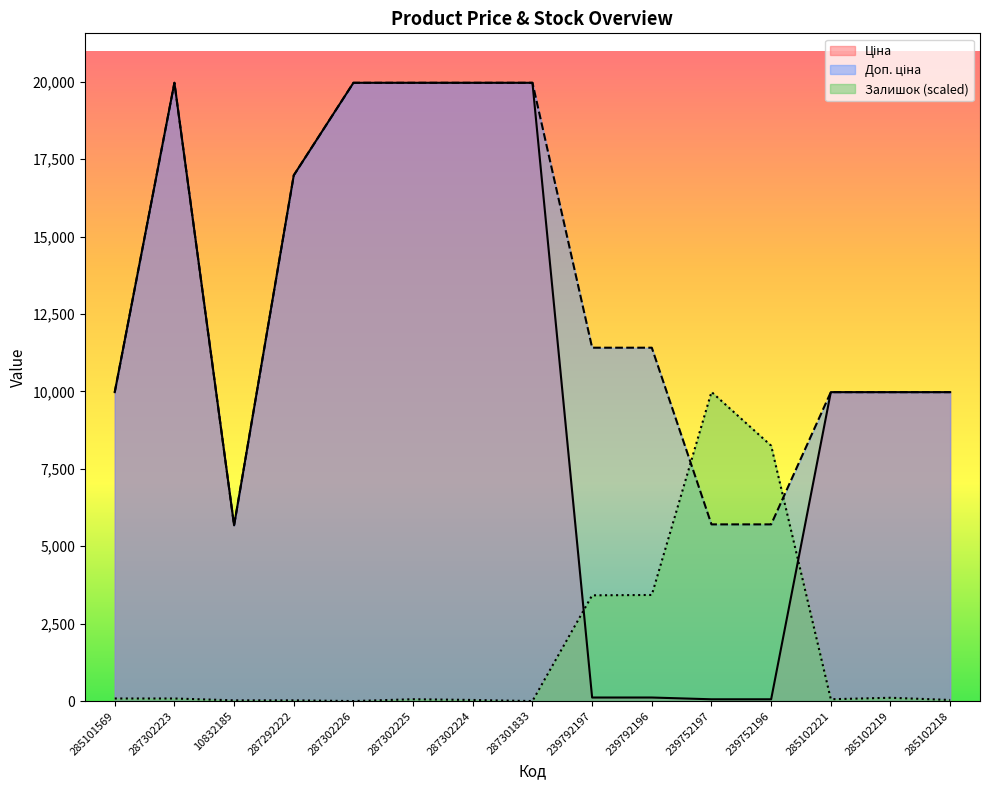

At which label is Залишок closest to 4991?

239792196